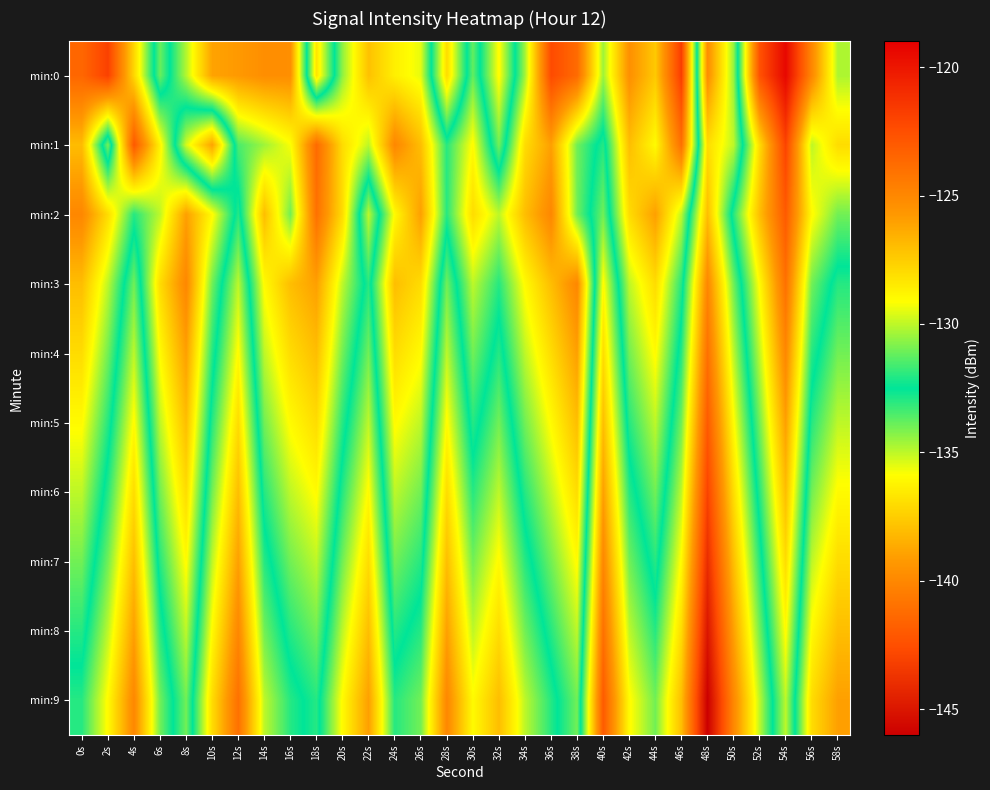

Reading left to right, list all the values displayed in this chart.

min:0: 0s=-123.6	2s=-121.9	4s=-127.8	6s=-133.9	8s=-130.1	10s=-126.1	12s=-125.8	14s=-125.3	16s=-125.3	18s=-136.7	20s=-130.6	22s=-127.1	24s=-128.6	26s=-129.5	28s=-137.0	30s=-131.2	32s=-136.0	34s=-130.4	36s=-122.3	38s=-123.7	40s=-130.4	42s=-125.4	44s=-127.4	46s=-121.7	48s=-139.7	50s=-134.5	52s=-122.6	54s=-119.3	56s=-125.0	58s=-130.2
min:1: 0s=-126.9	2s=-134.1	4s=-122.9	6s=-128.7	8s=-135.3	10s=-138.9	12s=-131.5	14s=-130.4	16s=-129.2	18s=-123.7	20s=-128.0	22s=-130.0	24s=-125.0	26s=-127.0	28s=-132.0	30s=-129.0	32s=-134.0	34s=-128.0	36s=-126.0	38s=-131.0	40s=-133.0	42s=-127.0	44s=-129.0	46s=-124.0	48s=-137.0	50s=-135.0	52s=-128.0	54s=-122.0	56s=-130.0	58s=-128.0
min:2: 0s=-125.0	2s=-128.0	4s=-132.0	6s=-130.0	8s=-126.0	10s=-129.0	12s=-133.0	14s=-127.0	16s=-131.0	18s=-124.0	20s=-128.0	22s=-135.0	24s=-129.0	26s=-126.0	28s=-132.0	30s=-128.0	32s=-130.0	34s=-127.0	36s=-125.0	38s=-131.0	40s=-134.0	42s=-128.0	44s=-126.0	46s=-130.0	48s=-138.0	50s=-132.0	52s=-127.0	54s=-123.0	56s=-129.0	58s=-131.0
min:3: 0s=-127.0	2s=-130.0	4s=-134.0	6s=-128.0	8s=-125.0	10s=-131.0	12s=-135.0	14s=-129.0	16s=-127.0	18s=-126.0	20s=-130.0	22s=-133.0	24s=-127.0	26s=-128.0	28s=-134.0	30s=-130.0	32s=-132.0	34s=-129.0	36s=-127.0	38s=-125.0	40s=-136.0	42s=-130.0	44s=-128.0	46s=-132.0	48s=-140.0	50s=-134.0	52s=-129.0	54s=-124.0	56s=-131.0	58s=-133.0
min:4: 0s=-128.0	2s=-131.0	4s=-135.0	6s=-129.0	8s=-126.0	10s=-132.0	12s=-136.0	14s=-130.0	16s=-128.0	18s=-127.0	20s=-131.0	22s=-134.0	24s=-128.0	26s=-129.0	28s=-135.0	30s=-131.0	32s=-133.0	34s=-130.0	36s=-128.0	38s=-126.0	40s=-137.0	42s=-131.0	44s=-129.0	46s=-133.0	48s=-141.0	50s=-135.0	52s=-130.0	54s=-125.0	56s=-132.0	58s=-134.0
min:5: 0s=-129.0	2s=-132.0	4s=-136.0	6s=-130.0	8s=-127.0	10s=-133.0	12s=-137.0	14s=-131.0	16s=-129.0	18s=-128.0	20s=-132.0	22s=-135.0	24s=-129.0	26s=-130.0	28s=-136.0	30s=-132.0	32s=-134.0	34s=-131.0	36s=-129.0	38s=-127.0	40s=-138.0	42s=-132.0	44s=-130.0	46s=-134.0	48s=-142.0	50s=-136.0	52s=-131.0	54s=-126.0	56s=-133.0	58s=-135.0
min:6: 0s=-130.0	2s=-133.0	4s=-137.0	6s=-131.0	8s=-128.0	10s=-134.0	12s=-138.0	14s=-132.0	16s=-130.0	18s=-129.0	20s=-133.0	22s=-136.0	24s=-130.0	26s=-131.0	28s=-137.0	30s=-133.0	32s=-135.0	34s=-132.0	36s=-130.0	38s=-128.0	40s=-139.0	42s=-133.0	44s=-131.0	46s=-135.0	48s=-143.0	50s=-137.0	52s=-132.0	54s=-127.0	56s=-134.0	58s=-136.0
min:7: 0s=-131.0	2s=-134.0	4s=-138.0	6s=-132.0	8s=-129.0	10s=-135.0	12s=-139.0	14s=-133.0	16s=-131.0	18s=-130.0	20s=-134.0	22s=-137.0	24s=-131.0	26s=-132.0	28s=-138.0	30s=-134.0	32s=-136.0	34s=-133.0	36s=-131.0	38s=-129.0	40s=-140.0	42s=-134.0	44s=-132.0	46s=-136.0	48s=-144.0	50s=-138.0	52s=-133.0	54s=-128.0	56s=-135.0	58s=-137.0
min:8: 0s=-132.0	2s=-135.0	4s=-139.0	6s=-133.0	8s=-130.0	10s=-136.0	12s=-140.0	14s=-134.0	16s=-132.0	18s=-131.0	20s=-135.0	22s=-138.0	24s=-132.0	26s=-133.0	28s=-139.0	30s=-135.0	32s=-137.0	34s=-134.0	36s=-132.0	38s=-130.0	40s=-141.0	42s=-135.0	44s=-133.0	46s=-137.0	48s=-145.0	50s=-139.0	52s=-134.0	54s=-129.0	56s=-136.0	58s=-138.0
min:9: 0s=-133.0	2s=-136.0	4s=-140.0	6s=-134.0	8s=-131.0	10s=-137.0	12s=-141.0	14s=-135.0	16s=-133.0	18s=-132.0	20s=-136.0	22s=-139.0	24s=-133.0	26s=-134.0	28s=-140.0	30s=-136.0	32s=-138.0	34s=-135.0	36s=-133.0	38s=-131.0	40s=-142.0	42s=-136.0	44s=-134.0	46s=-138.0	48s=-146.0	50s=-140.0	52s=-135.0	54s=-130.0	56s=-137.0	58s=-139.0